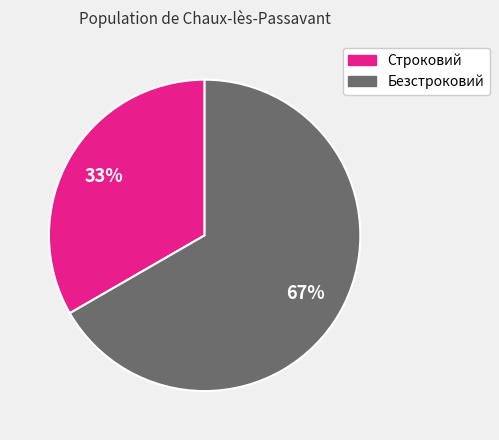

Rank the categories by value from highest to lowest.

Безстроковий, Строковий